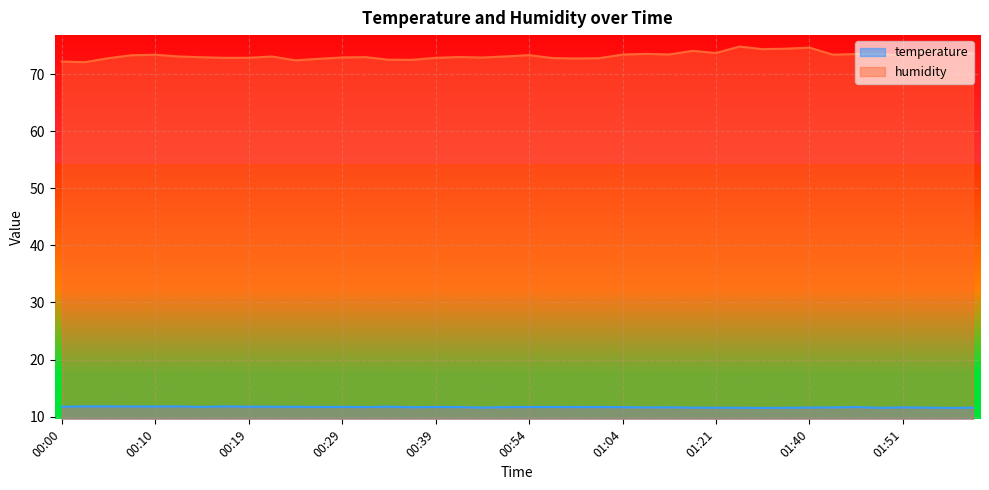

List the series in order of their peak value, lowest first.

temperature, humidity